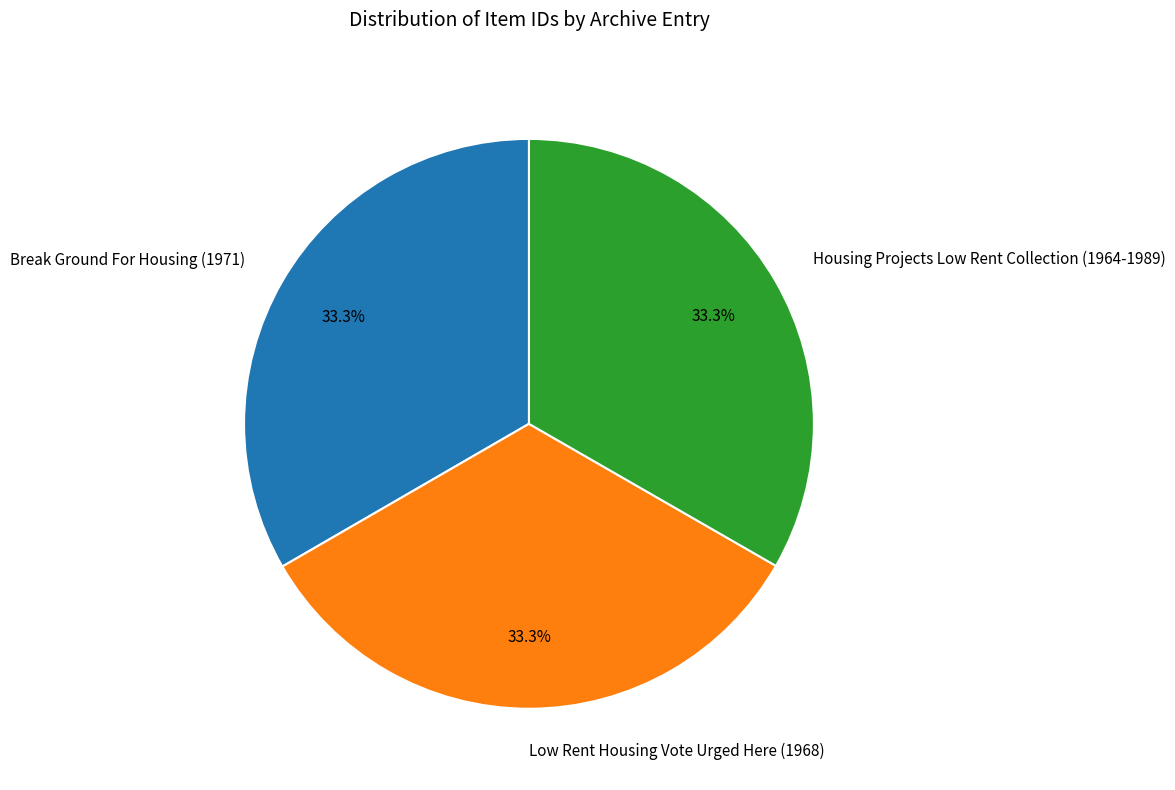

Is there any slice that represents more than half of the pie?

No